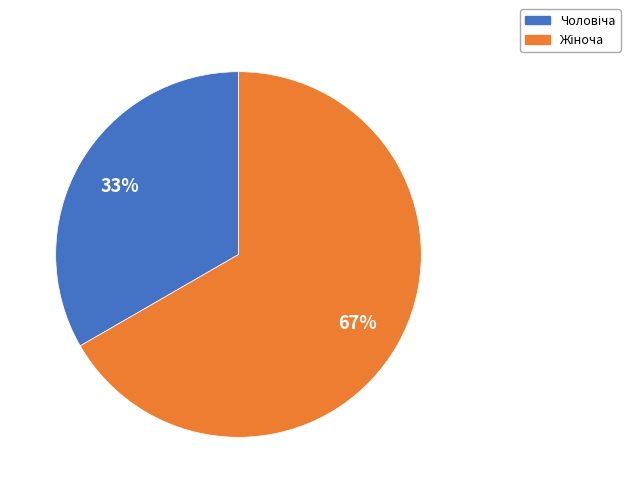

To the nearest percent, what is the average slice percentage?

50%